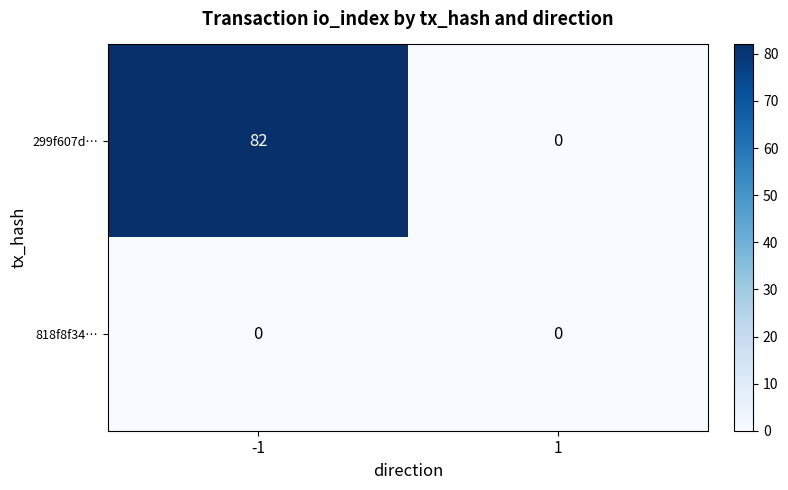

What is the greatest value displayed?

82